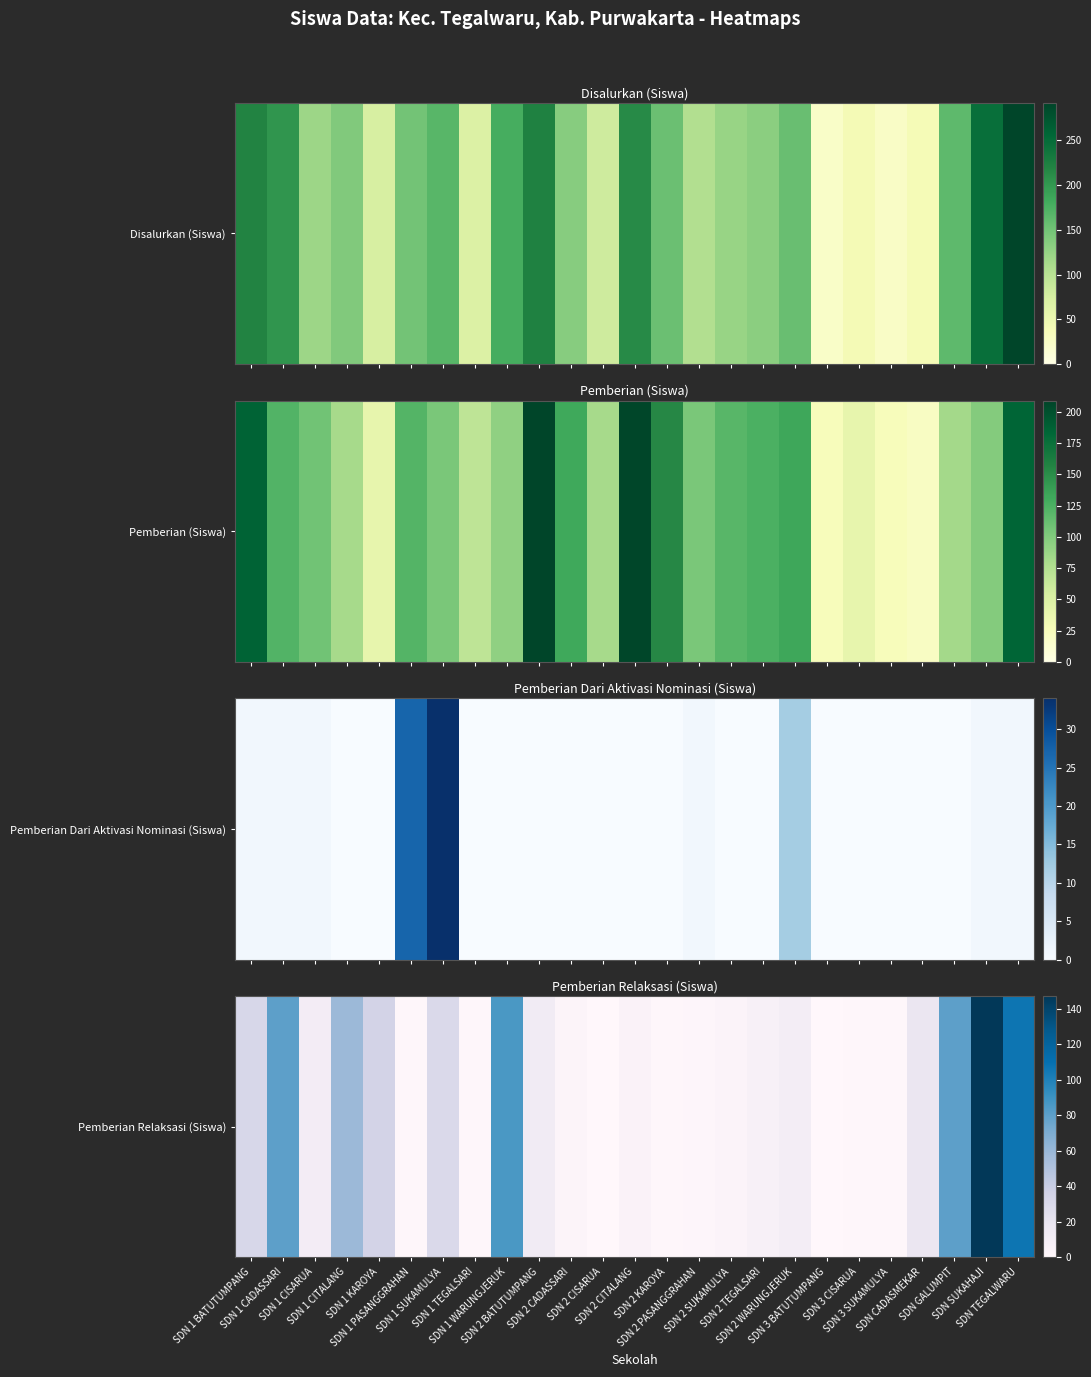

Reading left to right, list all the values displayed in this chart.

SDN 1 BATUTUMPANG=32	SDN 1 CADASSARI=80	SDN 1 CISARUA=12	SDN 1 CITALANG=59	SDN 1 KAROYA=35	SDN 1 PASANGGRAHAN=1	SDN 1 SUKAMULYA=30	SDN 1 TEGALSARI=1	SDN 1 WARUNGJERUK=86	SDN 2 BATUTUMPANG=13	SDN 2 CADASSARI=3	SDN 2 CISARUA=0	SDN 2 CITALANG=5	SDN 2 KAROYA=1	SDN 2 PASANGGRAHAN=2	SDN 2 SUKAMULYA=4	SDN 2 TEGALSARI=8	SDN 2 WARUNGJERUK=11	SDN 3 BATUTUMPANG=0	SDN 3 CISARUA=1	SDN 3 SUKAMULYA=1	SDN CADASMEKAR=19	SDN GALUMPIT=80	SDN SUKAHAJI=147	SDN TEGALWARU=107